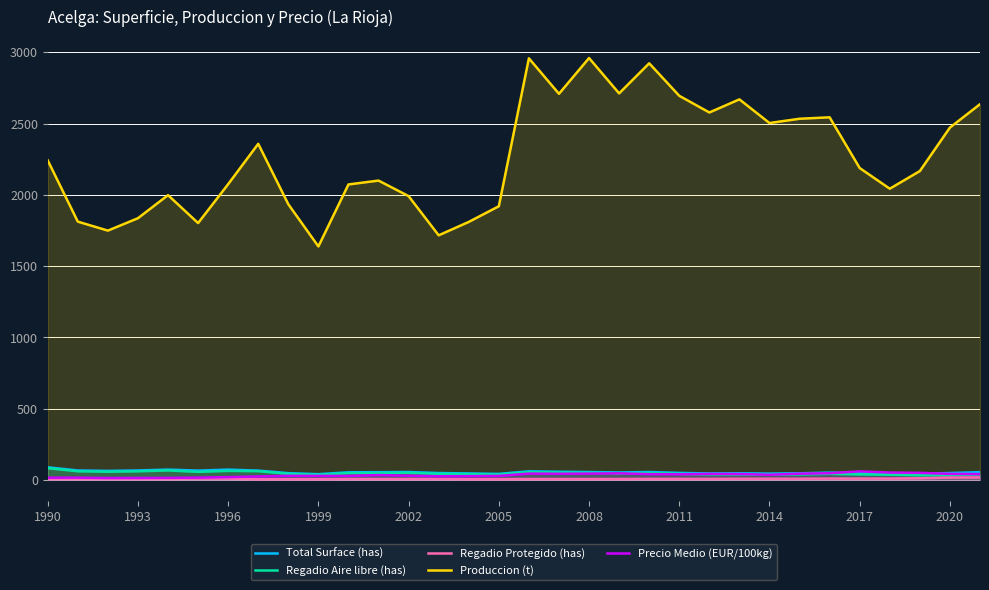

True or false: Produccion (t) and Precio Medio (EUR/100kg) cross at least once.

False